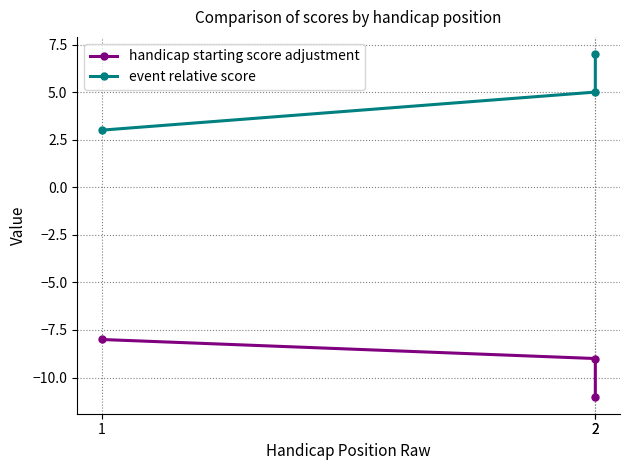

Is the value of event relative score at 2 greater than the value of handicap starting score adjustment at 2?

Yes